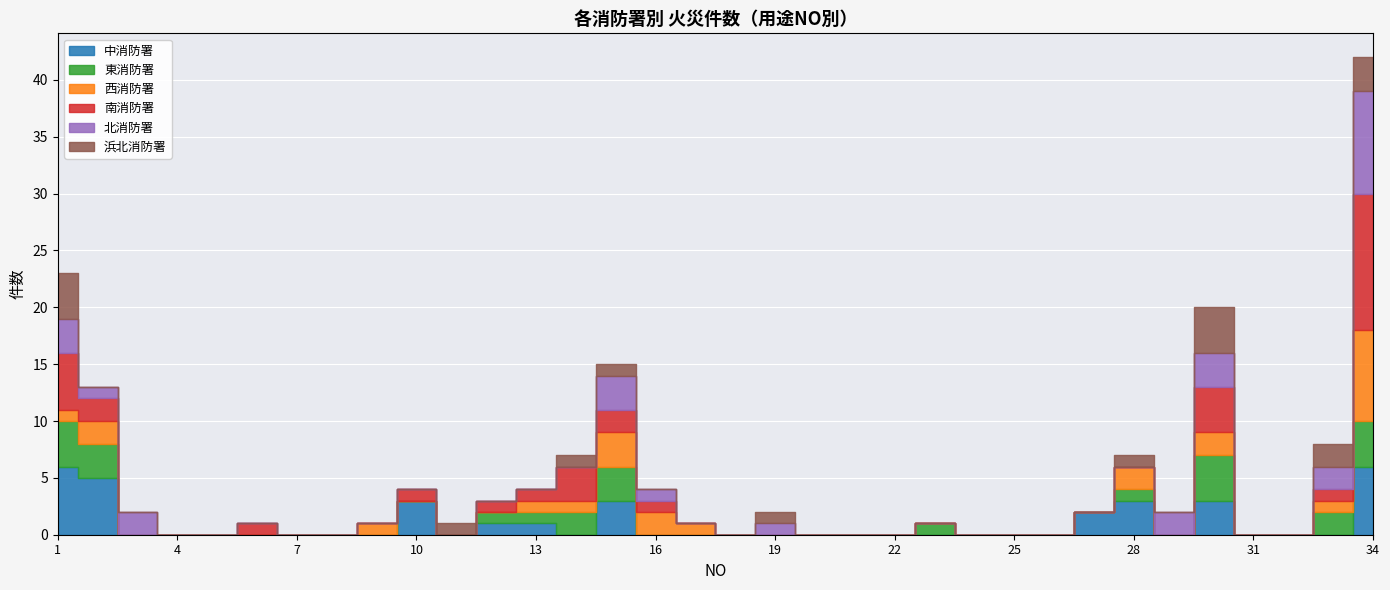

Reading left to right, transcribe all the data shown in this chart.

中消防署: 1=6	2=5	3=0	4=0	5=0	6=0	7=0	8=0	9=0	10=3	11=0	12=1	13=1	14=0	15=3	16=0	17=0	18=0	19=0	20=0	21=0	22=0	23=0	24=0	25=0	26=0	27=2	28=3	29=0	30=3	31=0	32=0	33=0	34=6
東消防署: 1=4	2=3	3=0	4=0	5=0	6=0	7=0	8=0	9=0	10=0	11=0	12=1	13=1	14=2	15=3	16=0	17=0	18=0	19=0	20=0	21=0	22=0	23=1	24=0	25=0	26=0	27=0	28=1	29=0	30=4	31=0	32=0	33=2	34=4
西消防署: 1=1	2=2	3=0	4=0	5=0	6=0	7=0	8=0	9=1	10=0	11=0	12=0	13=1	14=1	15=3	16=2	17=1	18=0	19=0	20=0	21=0	22=0	23=0	24=0	25=0	26=0	27=0	28=2	29=0	30=2	31=0	32=0	33=1	34=8
南消防署: 1=5	2=2	3=0	4=0	5=0	6=1	7=0	8=0	9=0	10=1	11=0	12=1	13=1	14=3	15=2	16=1	17=0	18=0	19=0	20=0	21=0	22=0	23=0	24=0	25=0	26=0	27=0	28=0	29=0	30=4	31=0	32=0	33=1	34=12
北消防署: 1=3	2=1	3=2	4=0	5=0	6=0	7=0	8=0	9=0	10=0	11=0	12=0	13=0	14=0	15=3	16=1	17=0	18=0	19=1	20=0	21=0	22=0	23=0	24=0	25=0	26=0	27=0	28=0	29=2	30=3	31=0	32=0	33=2	34=9
浜北消防署: 1=4	2=0	3=0	4=0	5=0	6=0	7=0	8=0	9=0	10=0	11=1	12=0	13=0	14=1	15=1	16=0	17=0	18=0	19=1	20=0	21=0	22=0	23=0	24=0	25=0	26=0	27=0	28=1	29=0	30=4	31=0	32=0	33=2	34=3